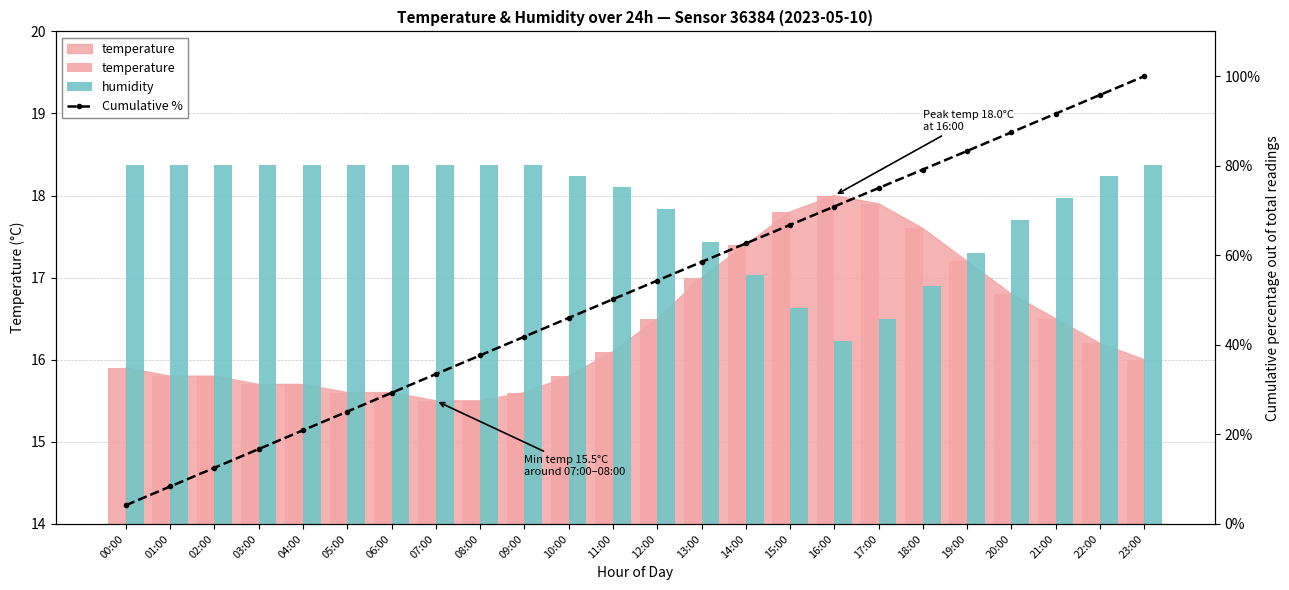

What is the difference between the maximum and minimum values in the temperature series?

2.5